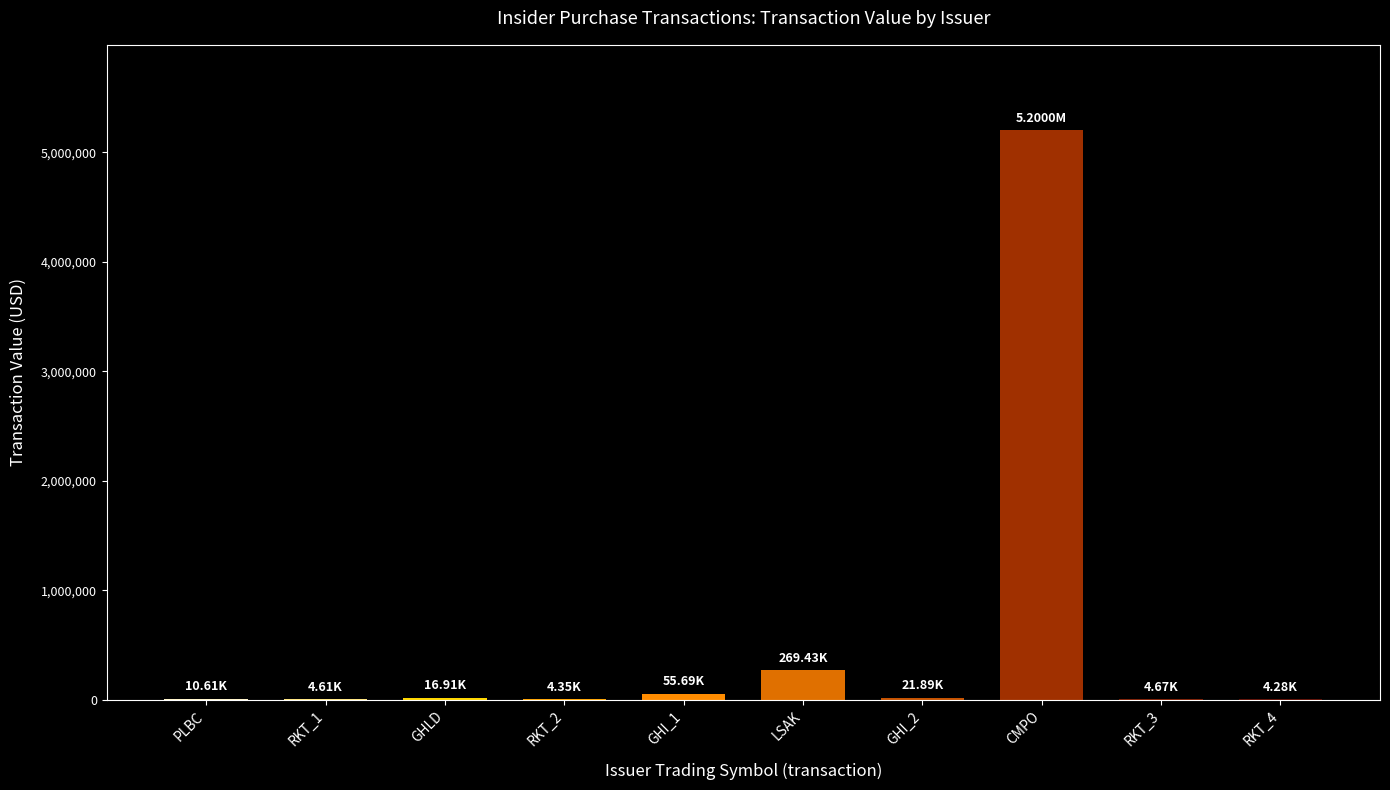

What is the sum of all values?

5592444